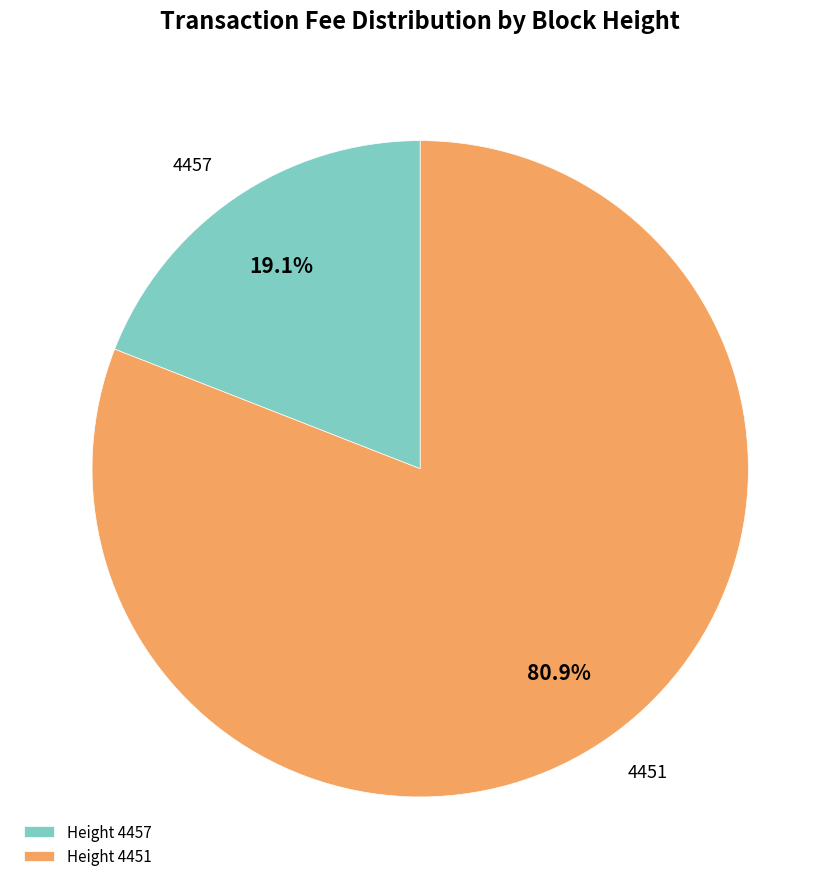

Combined, what portion of the pie is 4457 and 4451?

100.0%